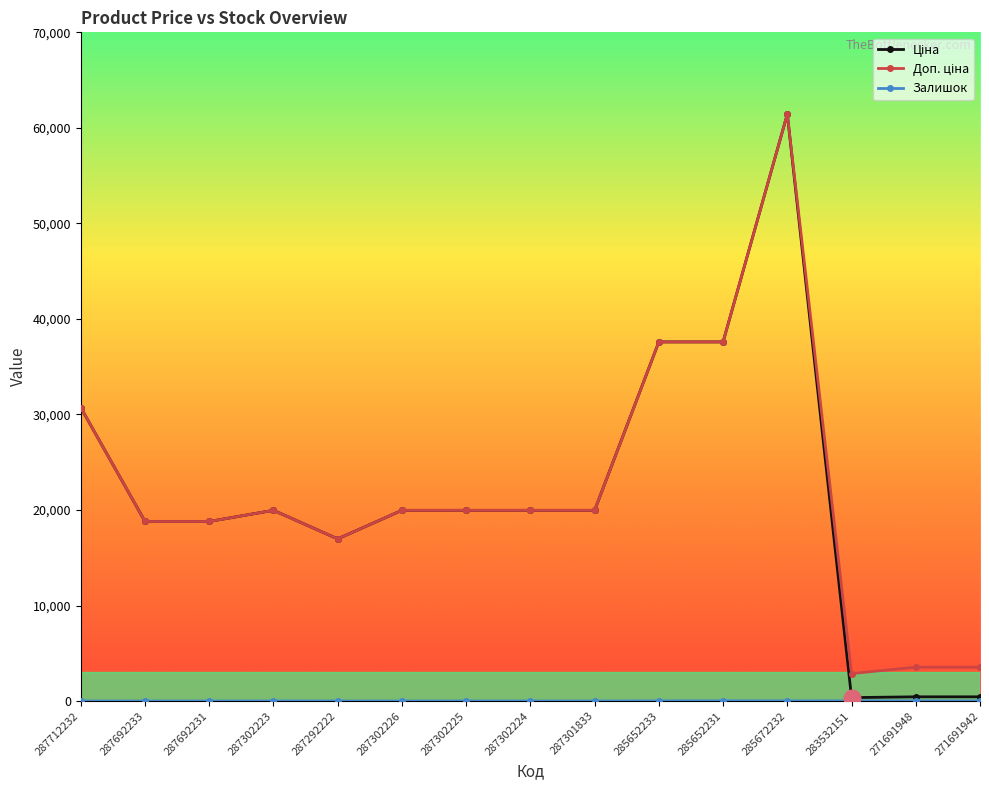

What is the greatest value displayed?

61434.3